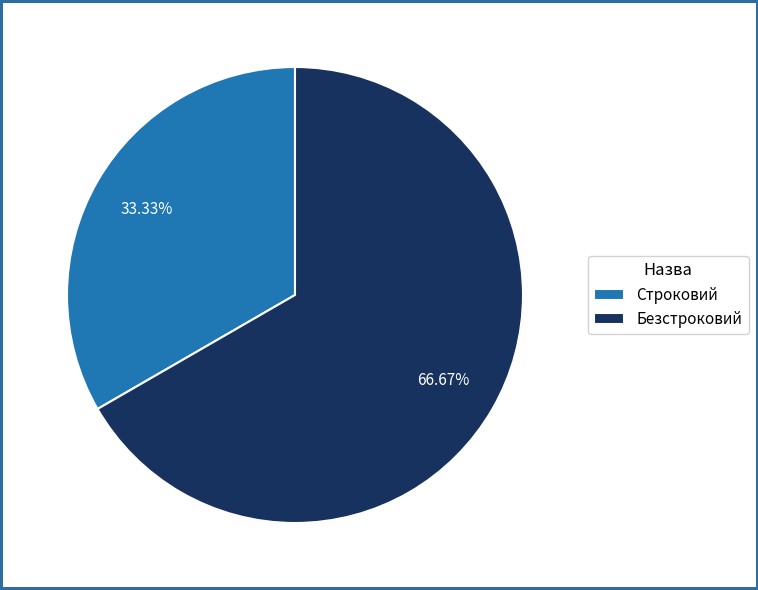

What is the ratio of the value at Безстроковий to the value at Строковий?

2.0